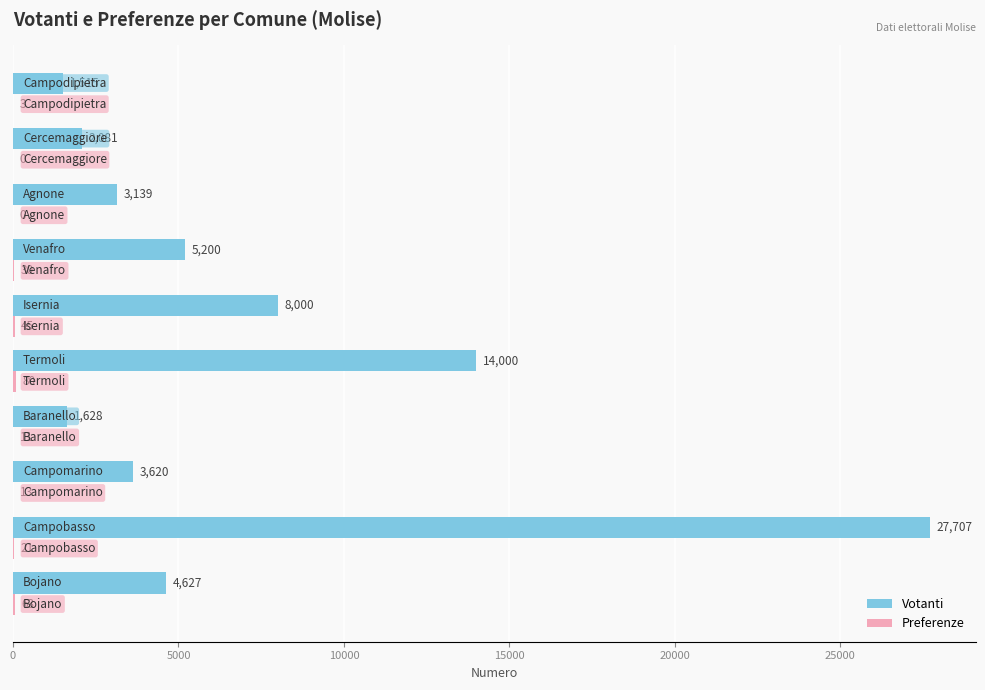

What is the sum of all Votanti values?

71517